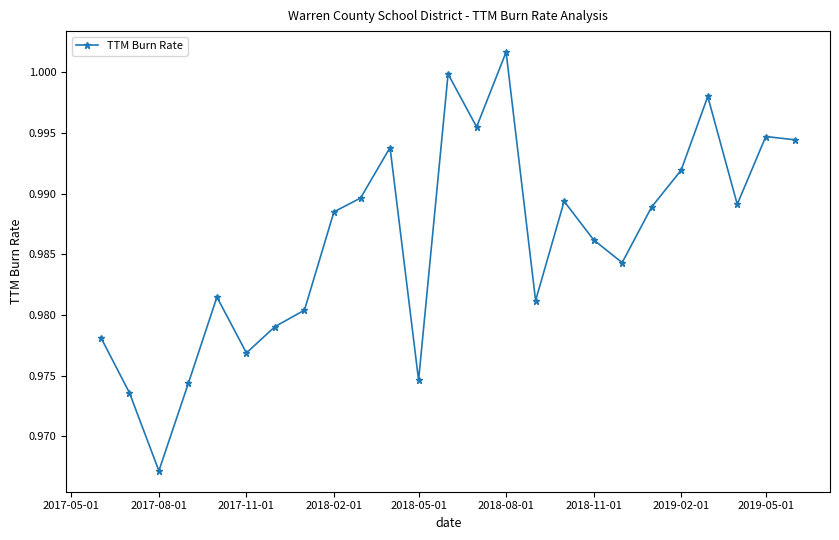

Reading left to right, extract all data points from this chart.

1.0	1.0	1.0	1.0	1.0	1.0	1.0	1.0	1.0	1.0	1.0	1.0	1.0	1.0	1.0	1.0	1.0	1.0	1.0	1.0	1.0	1.0	1.0	1.0	1.0